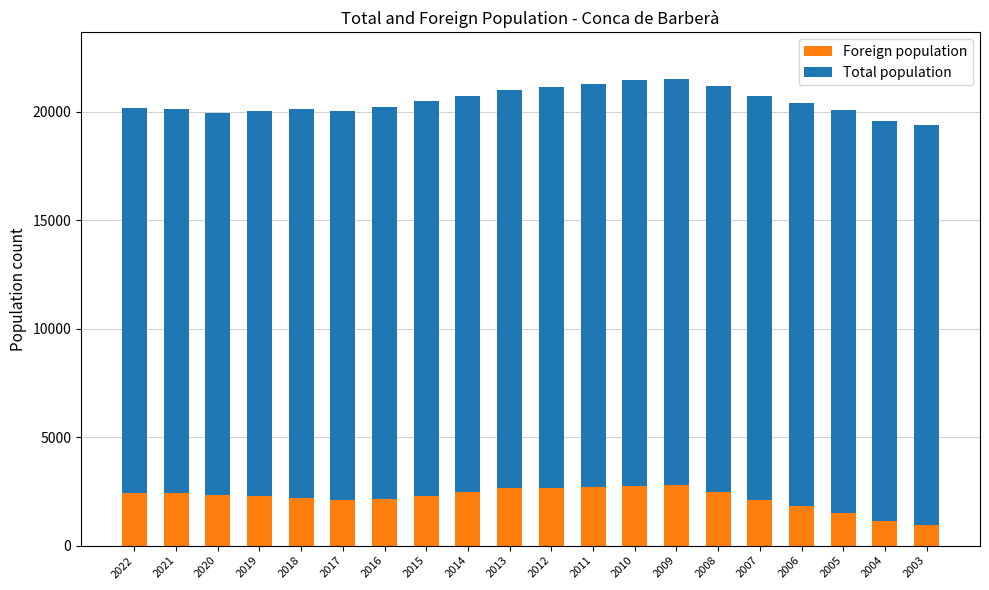

Is it true that Foreign population equals 2346 at 2020?

True